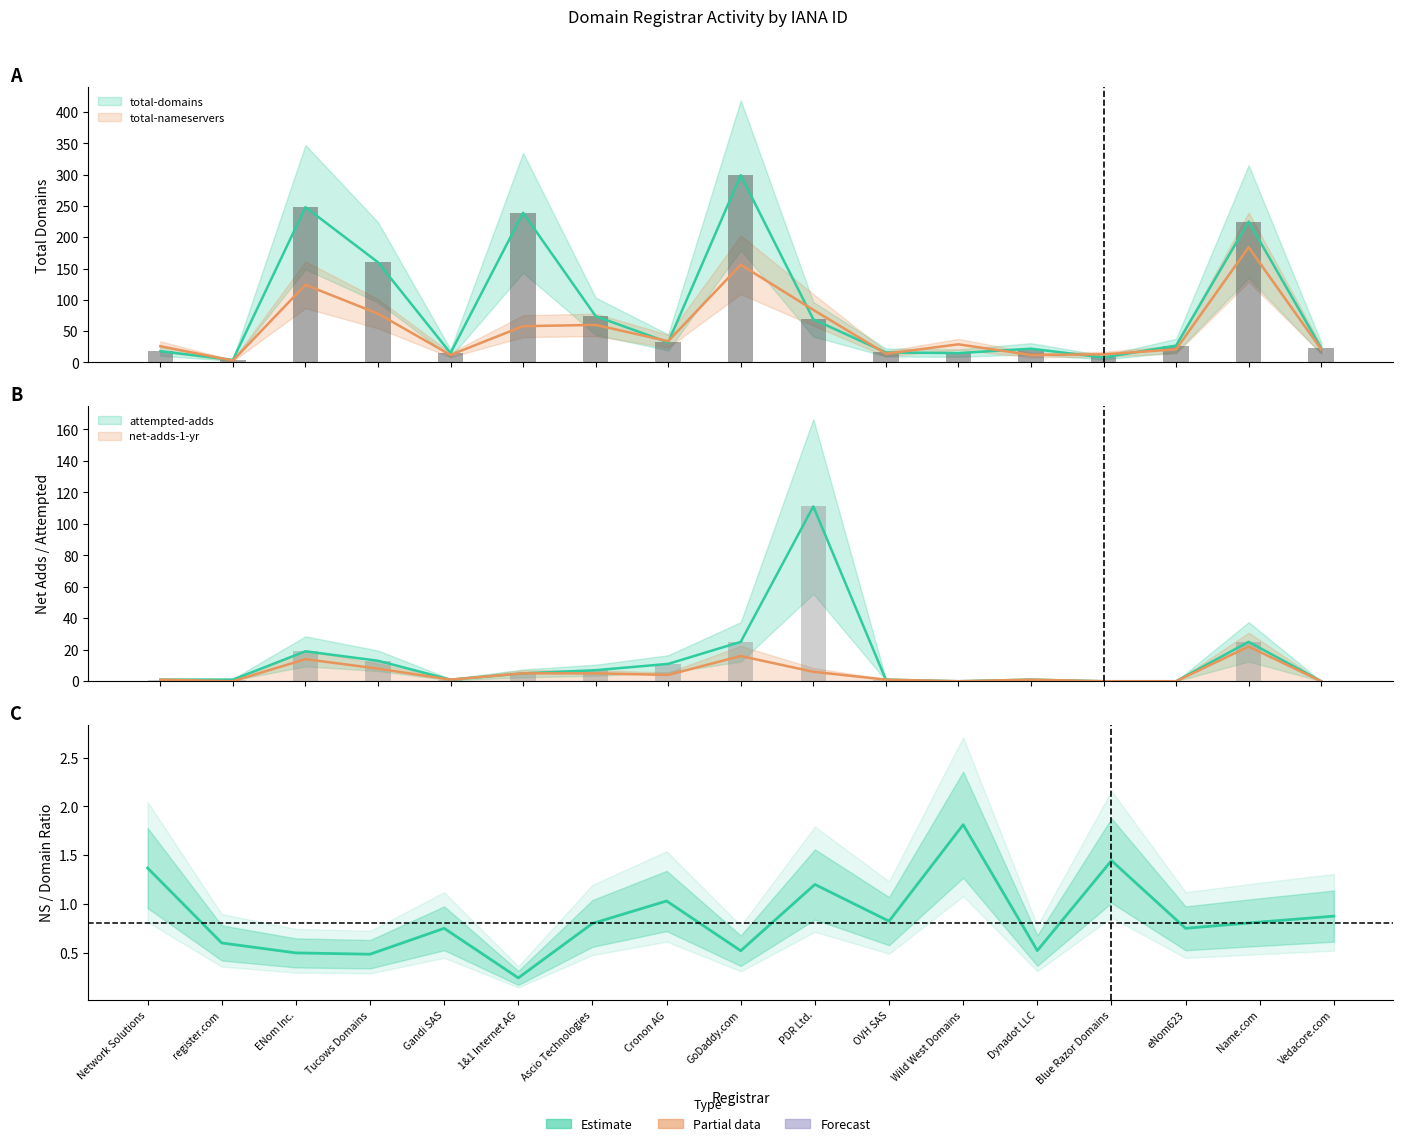

Which category has the highest value across all series?

GoDaddy.com